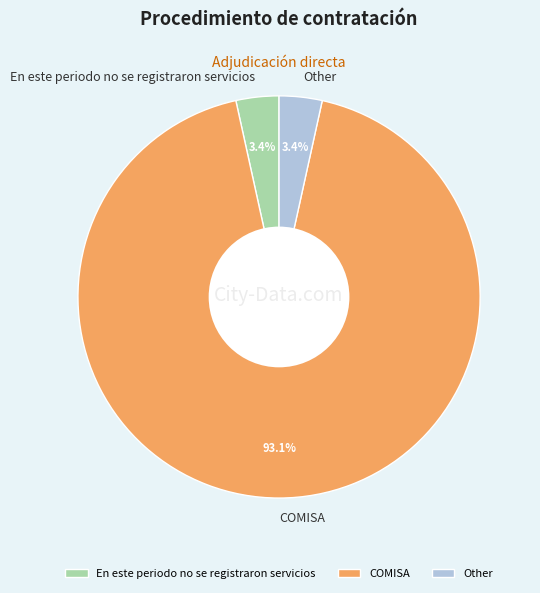

How many segments does this pie chart have?

3